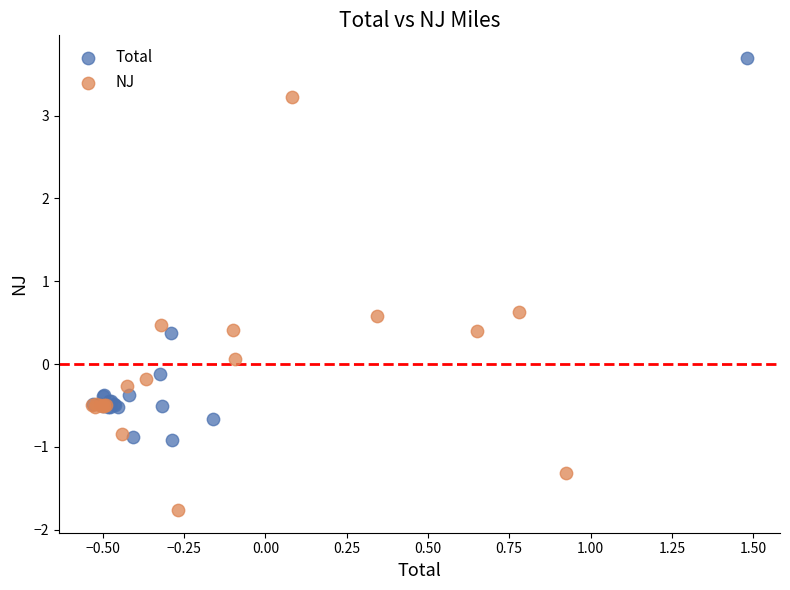

Which series reaches the maximum Y coordinate?

Total